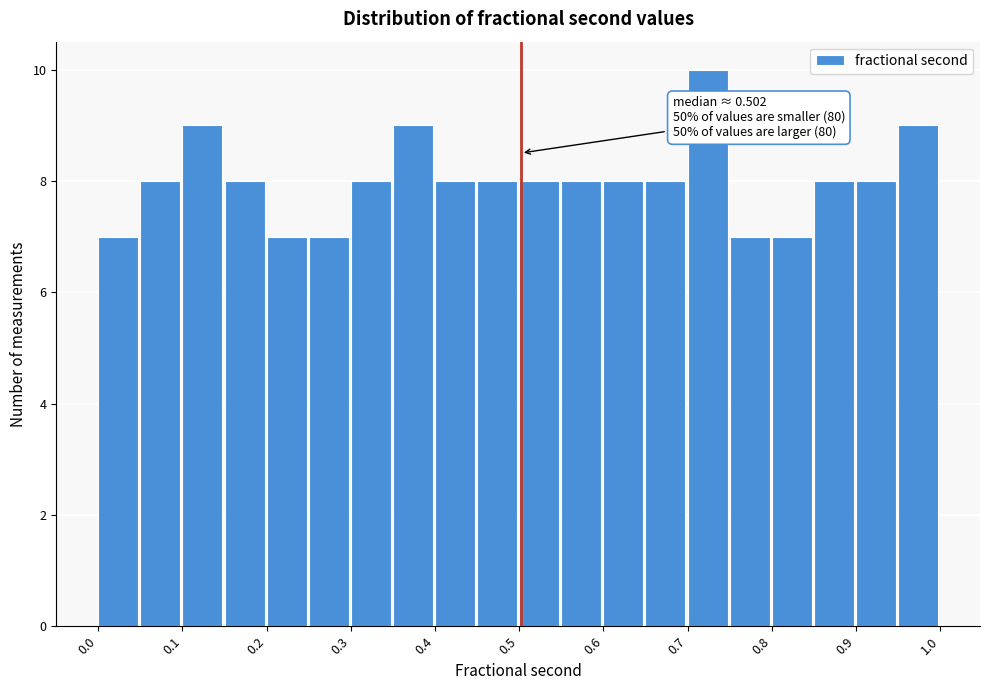

Which range on the x-axis has the tallest bar?

0.70 to 0.75